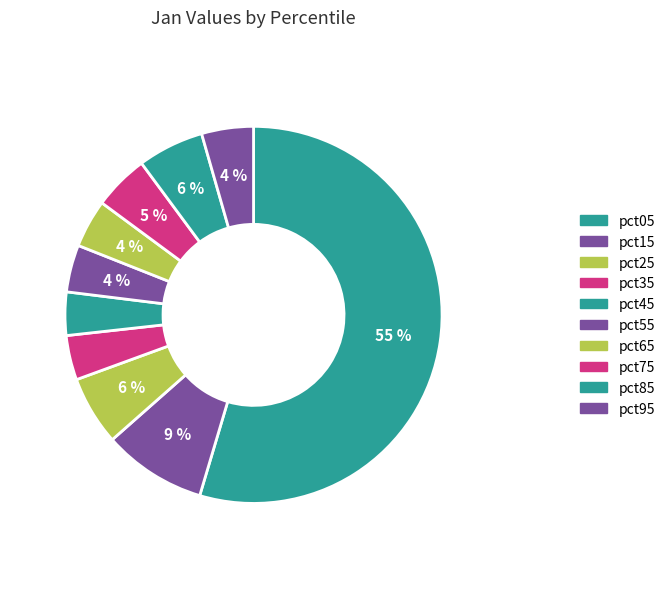

What is the change in value from pct25 to pct75?

-0.1